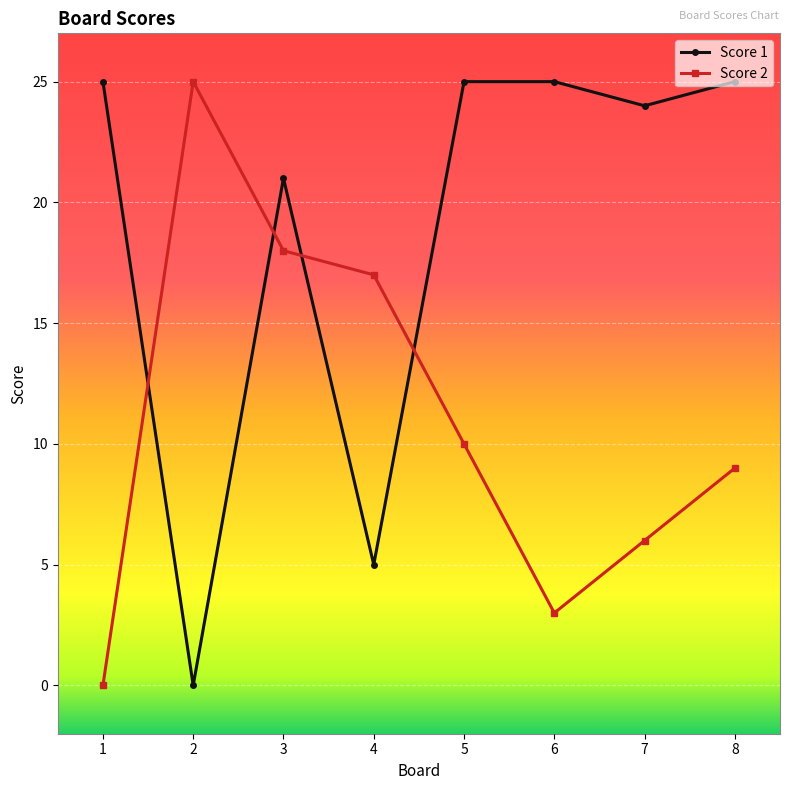

At which label is Score 2 closest to 12?

5